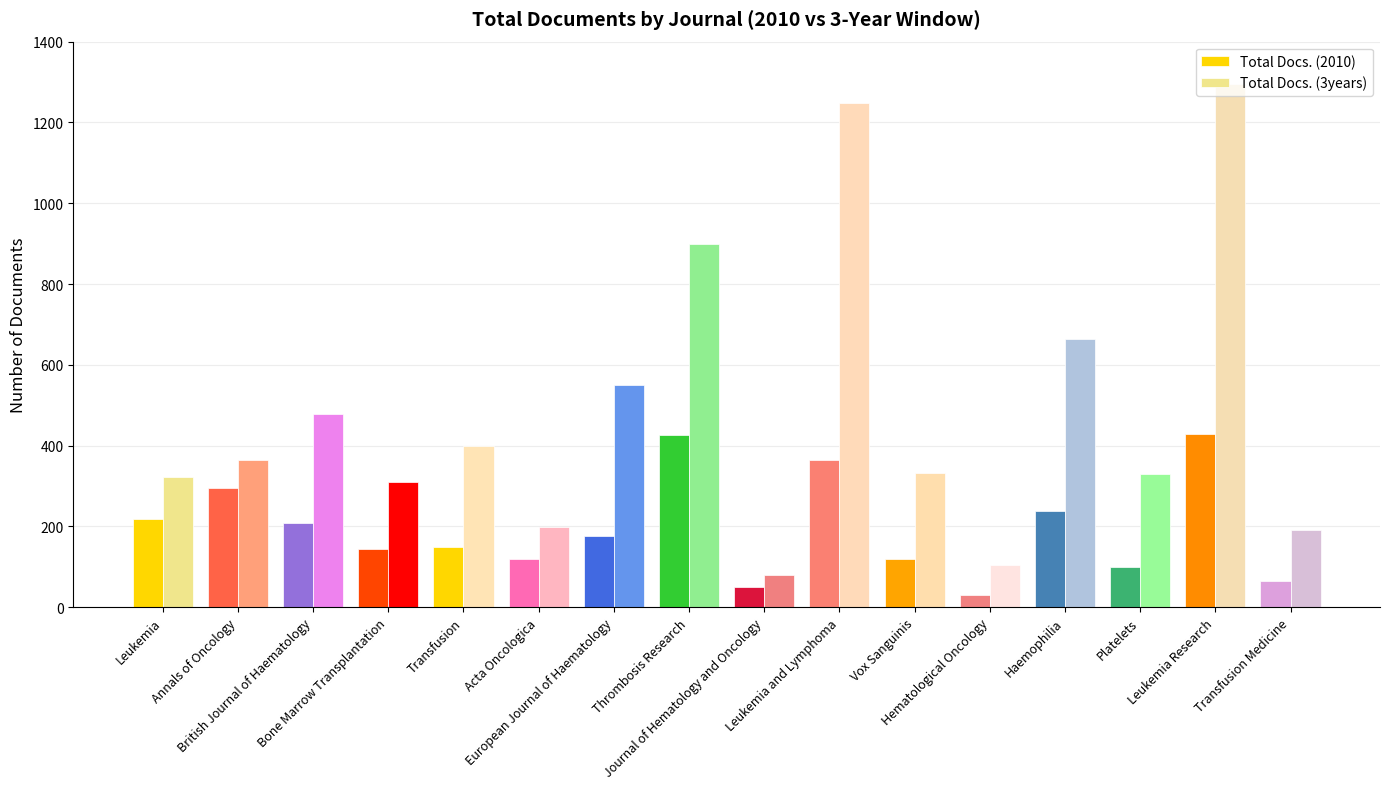

How many data points in Total Docs. (2010) are less than 176?

8